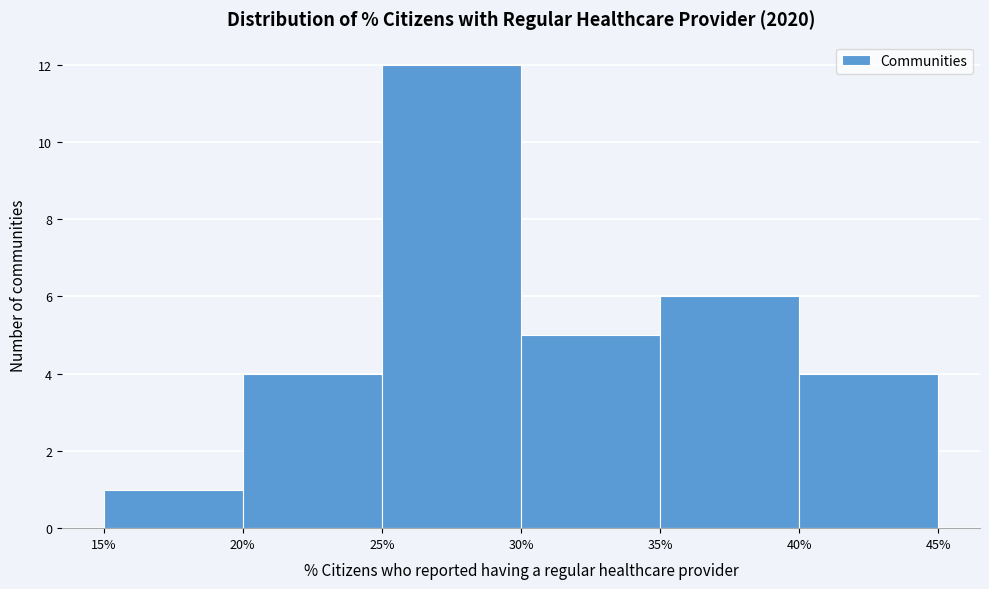

How tall is the bar that spans 20% to 25% on the x-axis? The values are not printed on the chart, so give them approximately, as read against the axis.

4